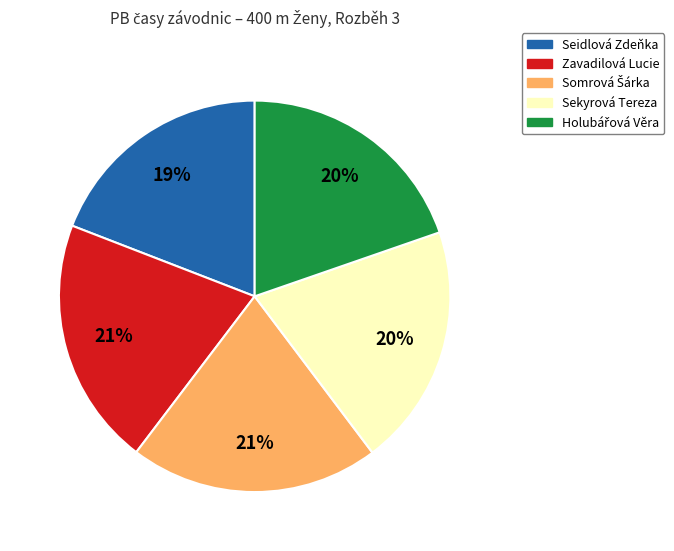

Between Seidlová Zdeňka and Sekyrová Tereza, which is larger?

Sekyrová Tereza